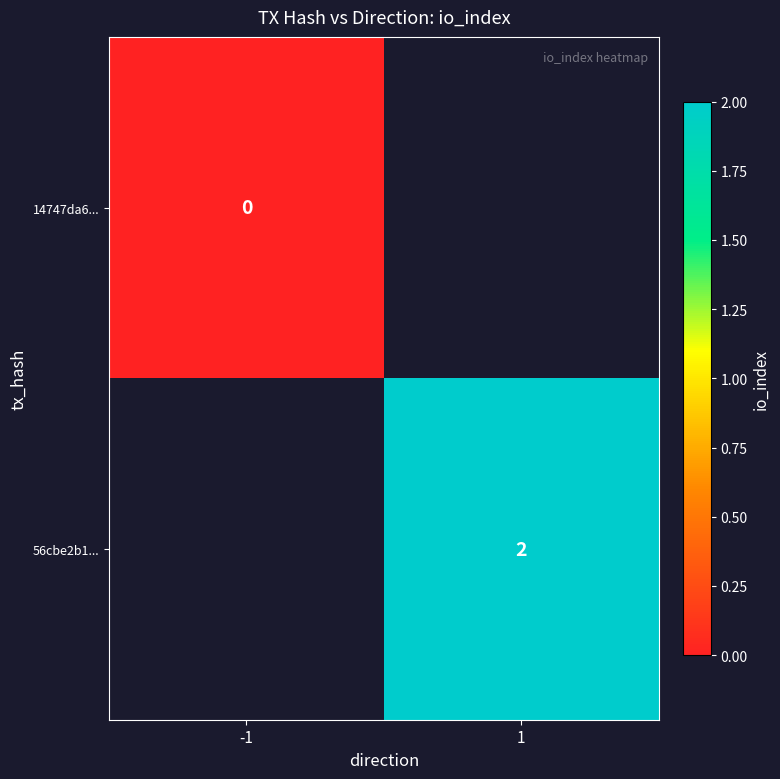

Count the number of data series in this chart.

2